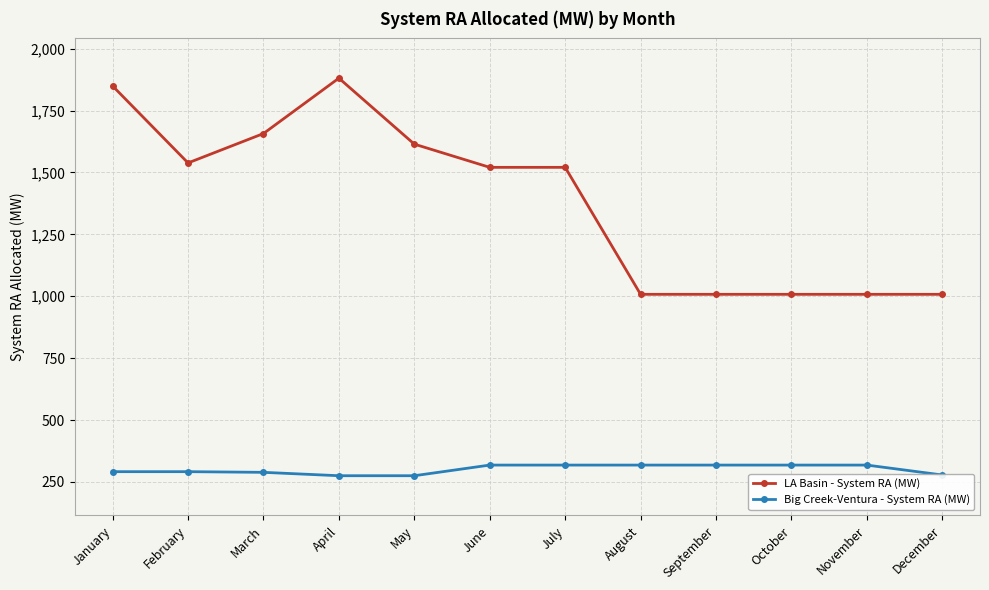

What is the sum of the Big Creek-Ventura - System RA (MW) values at May and August?

593.4